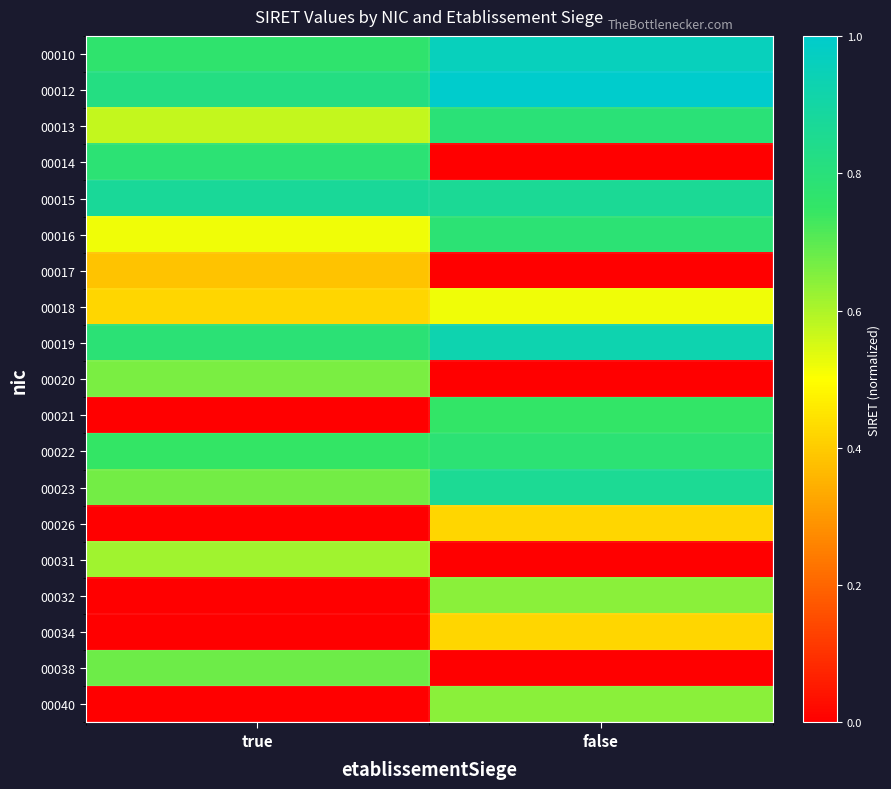

List the series in order of their peak value, highest first.

00012, 00010, 00019, 00015, 00023, 00013, 00016, 00022, 00014, 00021, 00038, 00020, 00032, 00040, 00031, 00018, 00034, 00026, 00017